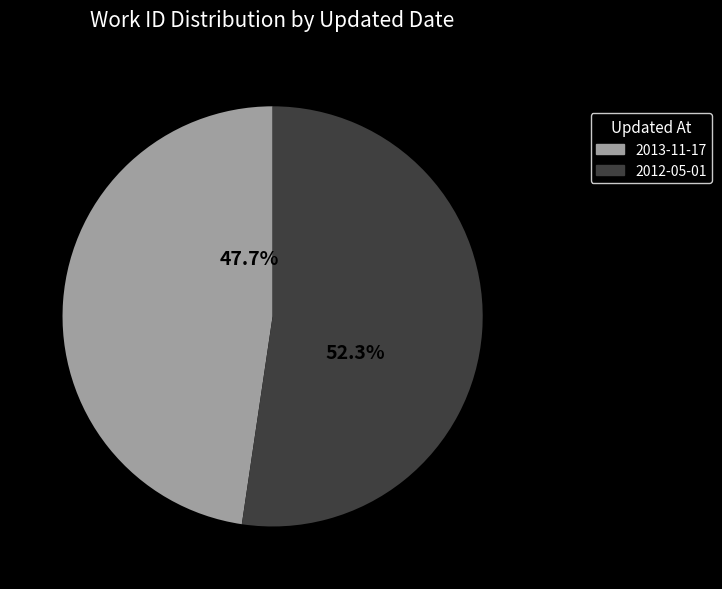

Between 2012-05-01 and 2013-11-17, which is larger?

2012-05-01